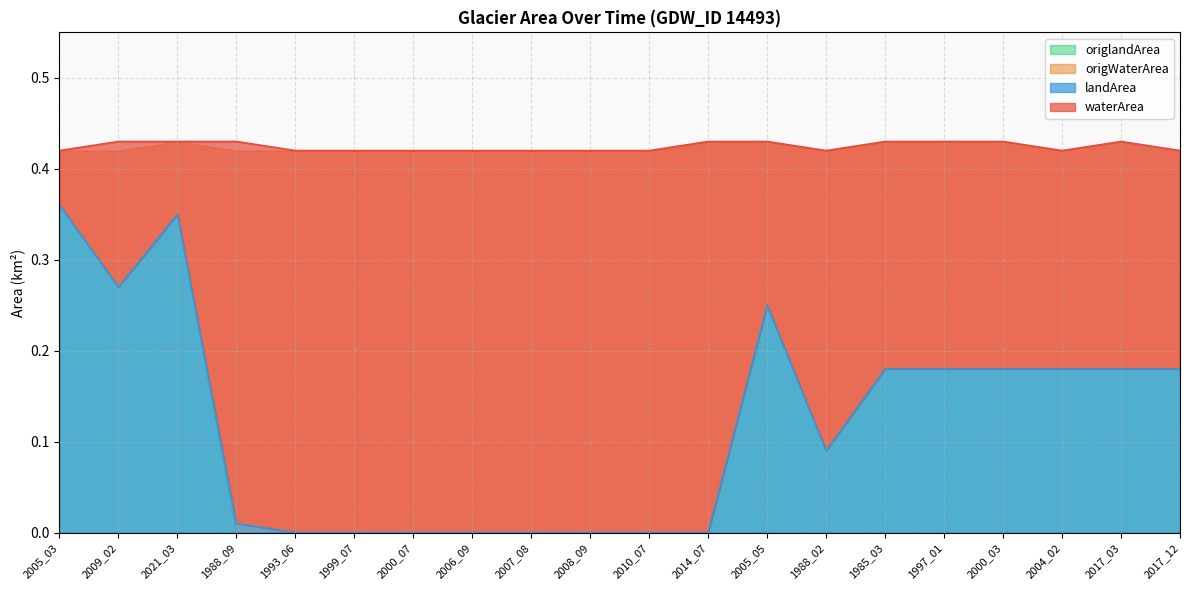

The waterArea series shows 0.7 at 2010_07. True or false?

False